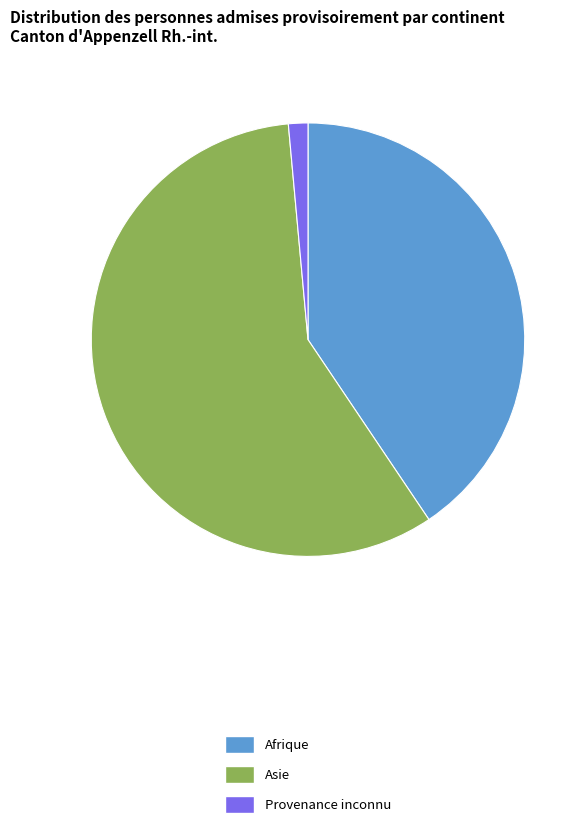

The Provenance inconnu slice represents 11% of the pie. True or false?

False